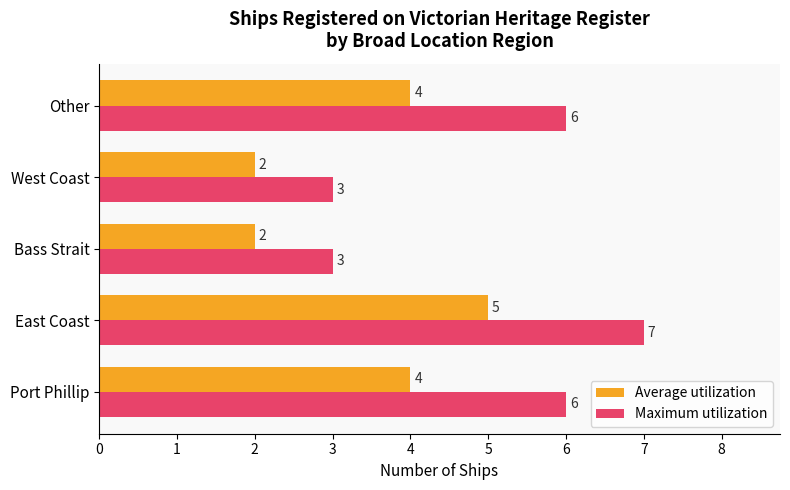

Count the Maximum utilization values in the range 3 to 6.

4